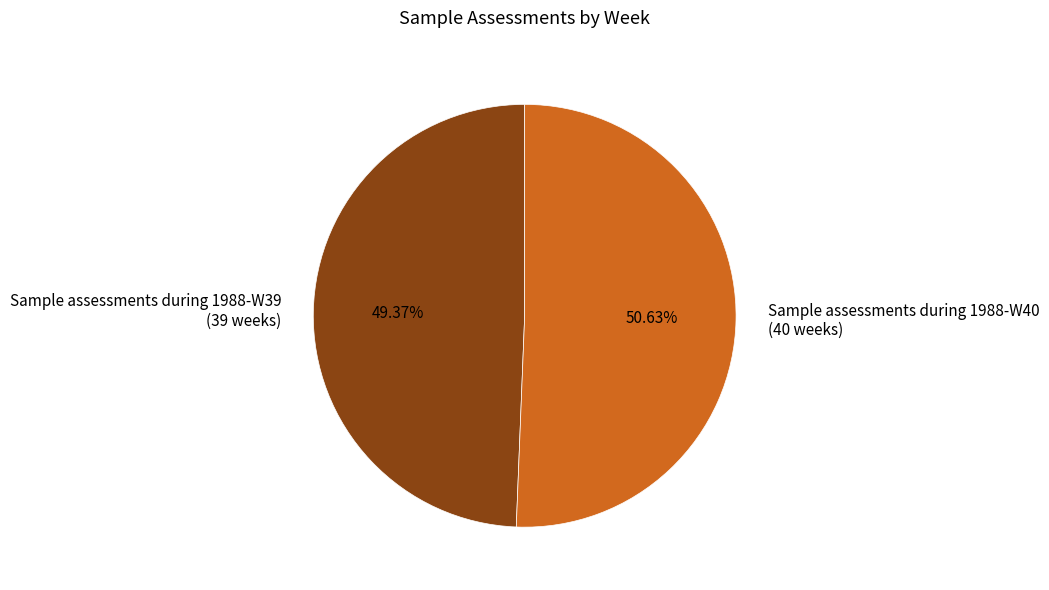

To the nearest percent, what is the difference between the largest and smallest slice percentages?

1%